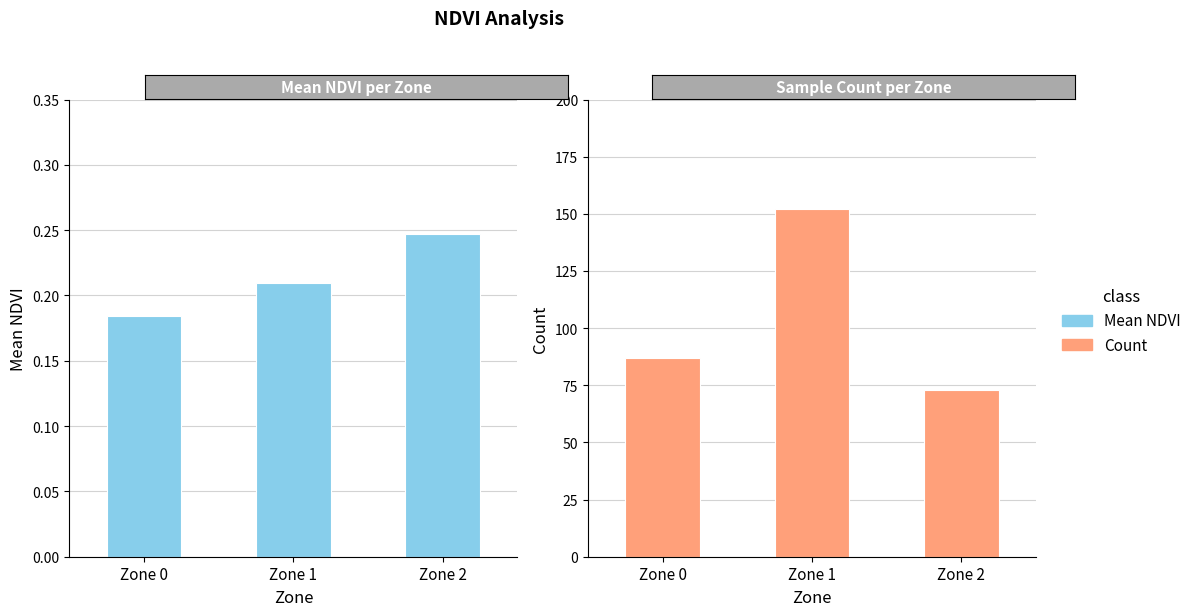

Where does the Count series first go above 87?

Zone 1